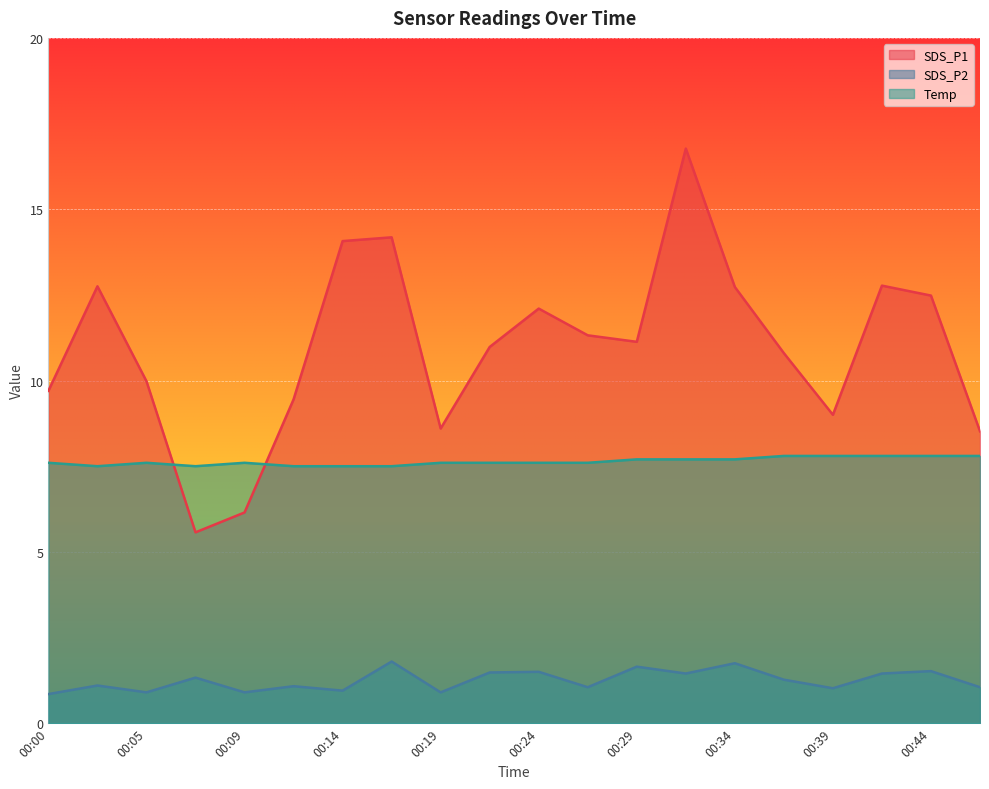

At which category is the sum across all series the highest?

00:31